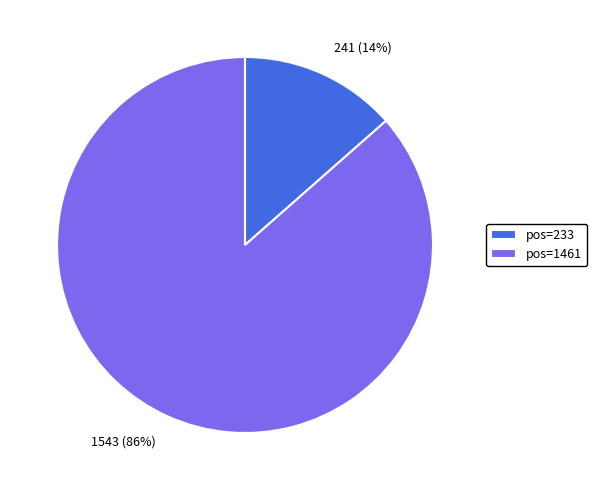

True or false: pos=1461 accounts for 86% of the total.

True